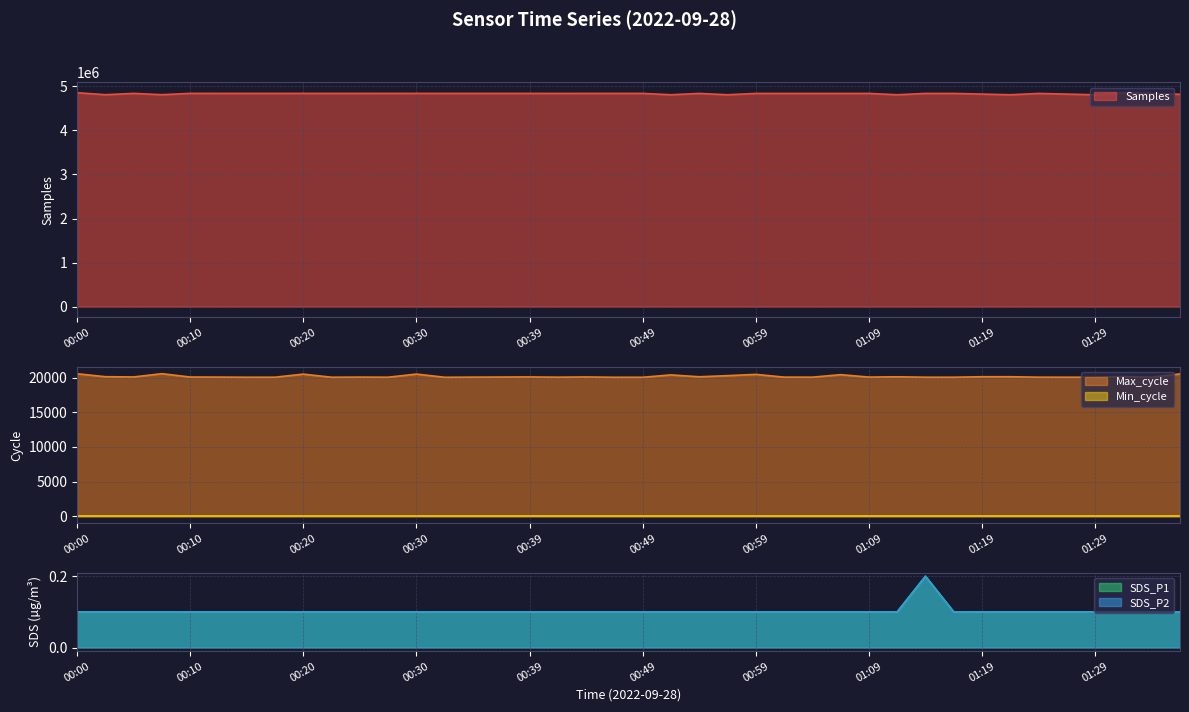

What is the value of the Max_cycle point at the 35th from the left?

20051.0